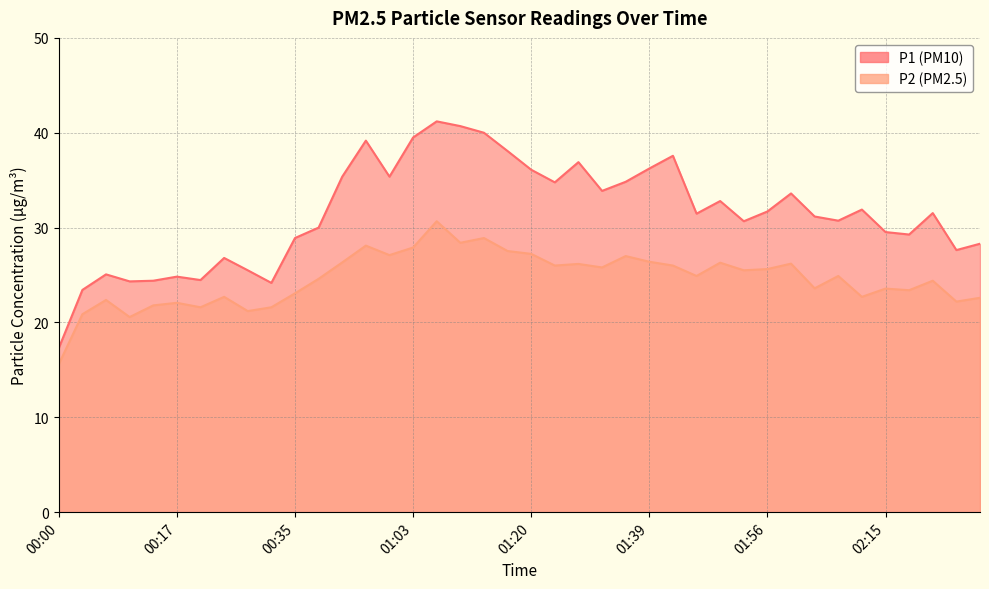

List the labels in order of P1 value, largest first.

01:06, 01:10, 01:13, 01:03, 00:53, 01:17, 01:43, 01:27, 01:39, 01:20, 00:42, 00:59, 01:36, 01:23, 01:33, 02:03, 01:49, 02:12, 01:56, 02:22, 01:46, 02:06, 02:09, 01:52, 00:39, 02:15, 02:19, 00:35, 02:28, 02:25, 00:26, 00:29, 00:07, 00:17, 00:20, 00:13, 00:10, 00:32, 00:03, 00:00